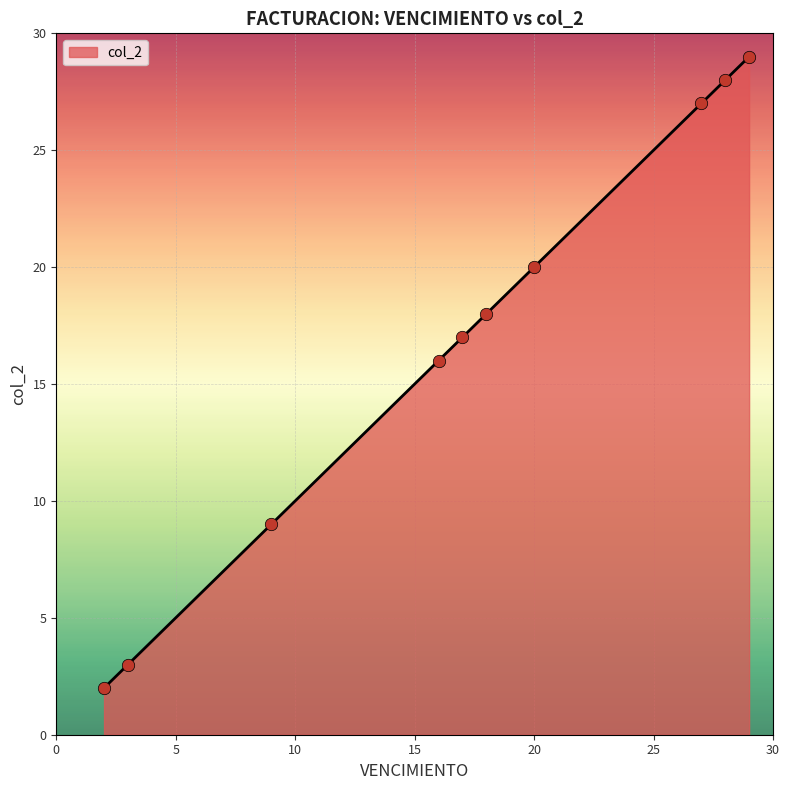

What is the maximum value shown in the chart?

29